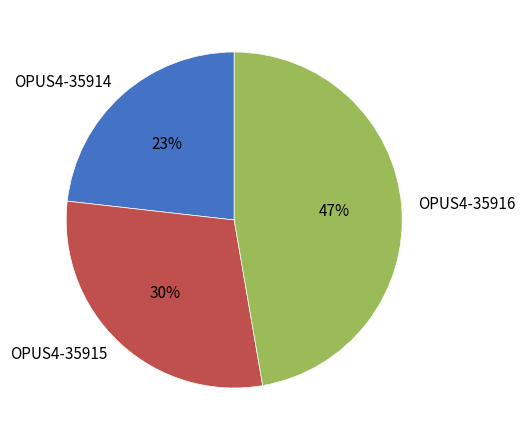

Which category has the biggest portion of the pie?

OPUS4-35916